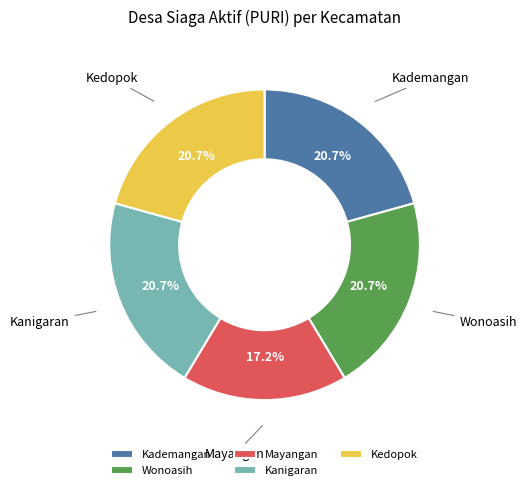

To the nearest percent, what percentage of the pie is Kanigaran?

21%